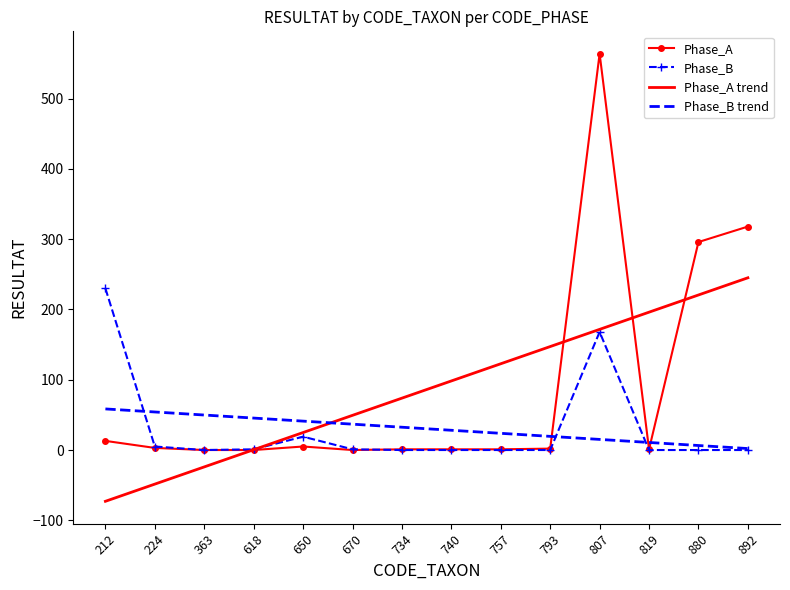

At which category is the sum across all series the highest?

807